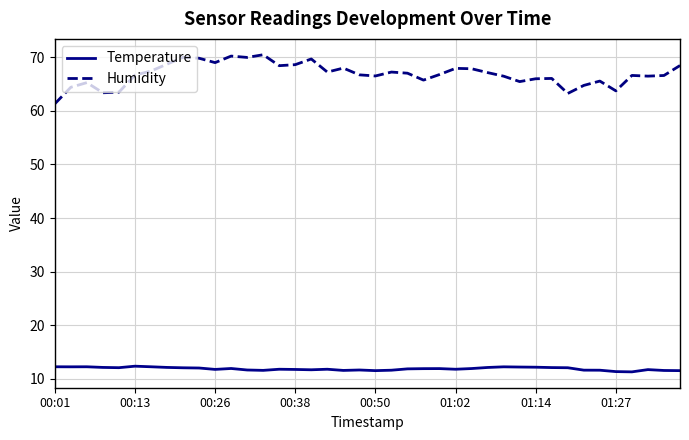

True or false: Temperature and Humidity cross at least once.

False